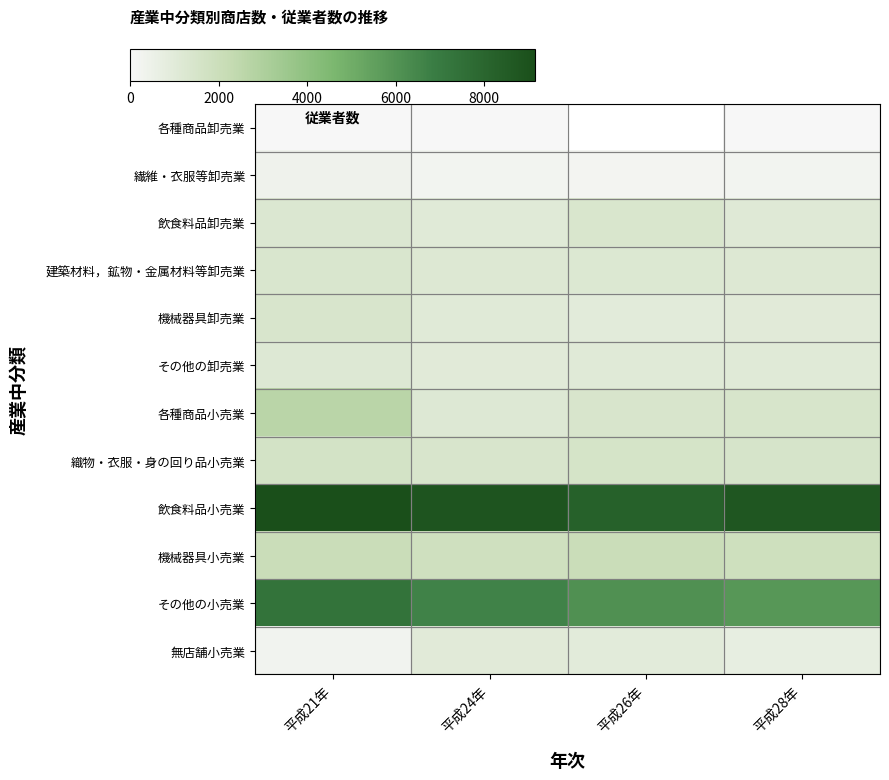

What is the sum of the 飲食料品卸売業 values at 平成24年 and 平成28年?

2131.0